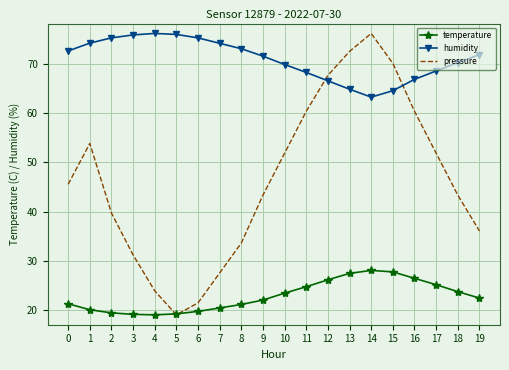

Between 1 and 5, which series saw the biggest shift?

pressure